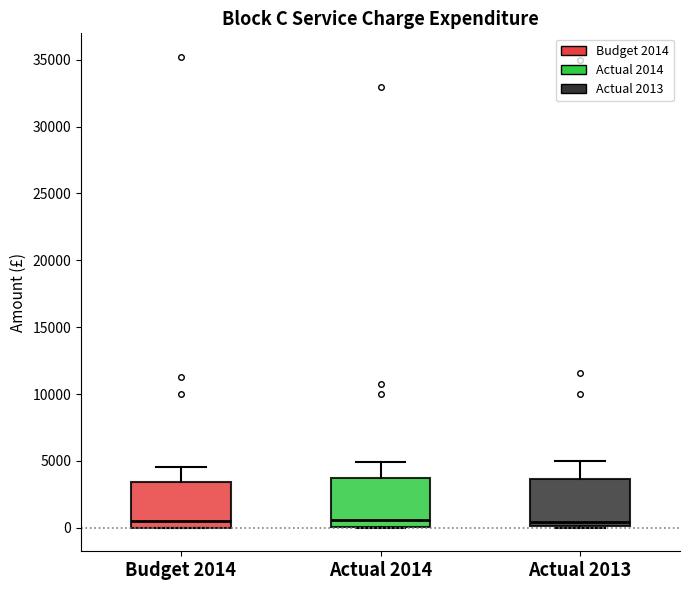

Reading left to right, transcribe this box plot: for each box, give where its median line is, the range the box spans, and where its two whiskers end, as read against the y-axis. The values are not printed on the chart, so give them approximately, as read against the axis.

Budget 2014: median 500, box 0 to 3500, whiskers 0 to 4500
Actual 2014: median 500, box 0 to 3500, whiskers 0 to 5000
Actual 2013: median 500, box 0 to 3500, whiskers 0 to 5000